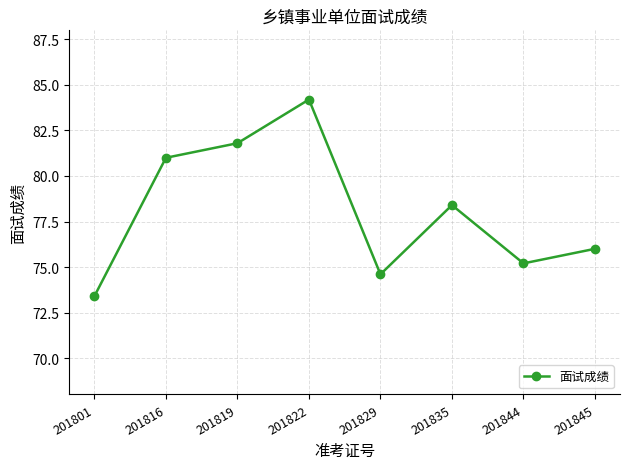

Reading left to right, extract all data points from this chart.

73.4	81.0	81.8	84.2	74.6	78.4	75.2	76.0